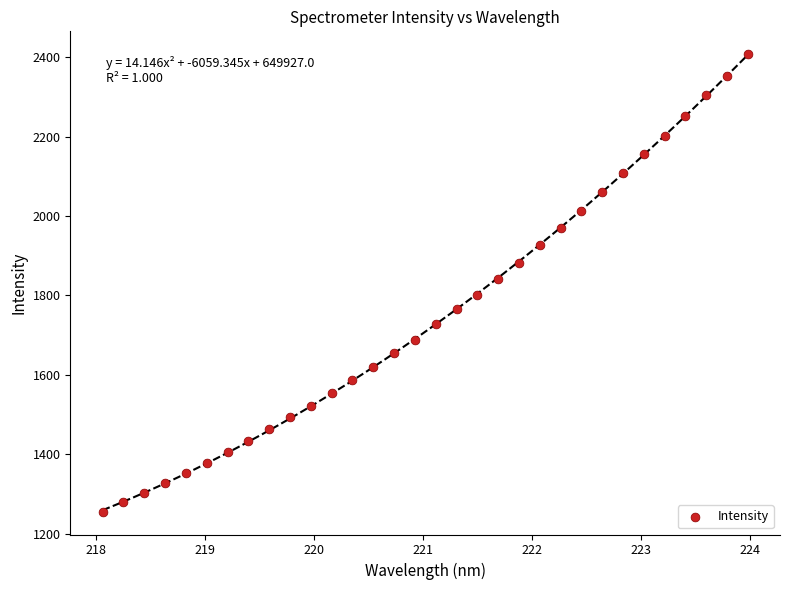

What is the range of X values (max minus min)?

5.9